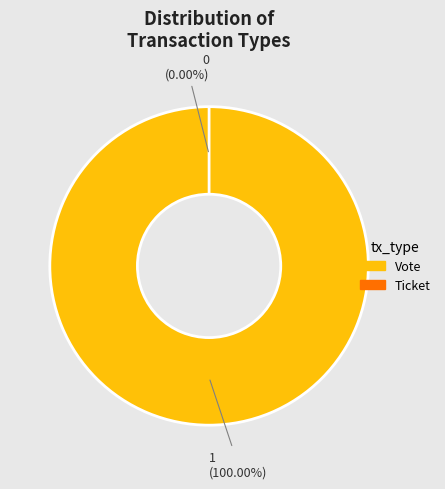

Between Vote (io_index=1) and Ticket (io_index=0), which is larger?

Vote (io_index=1)